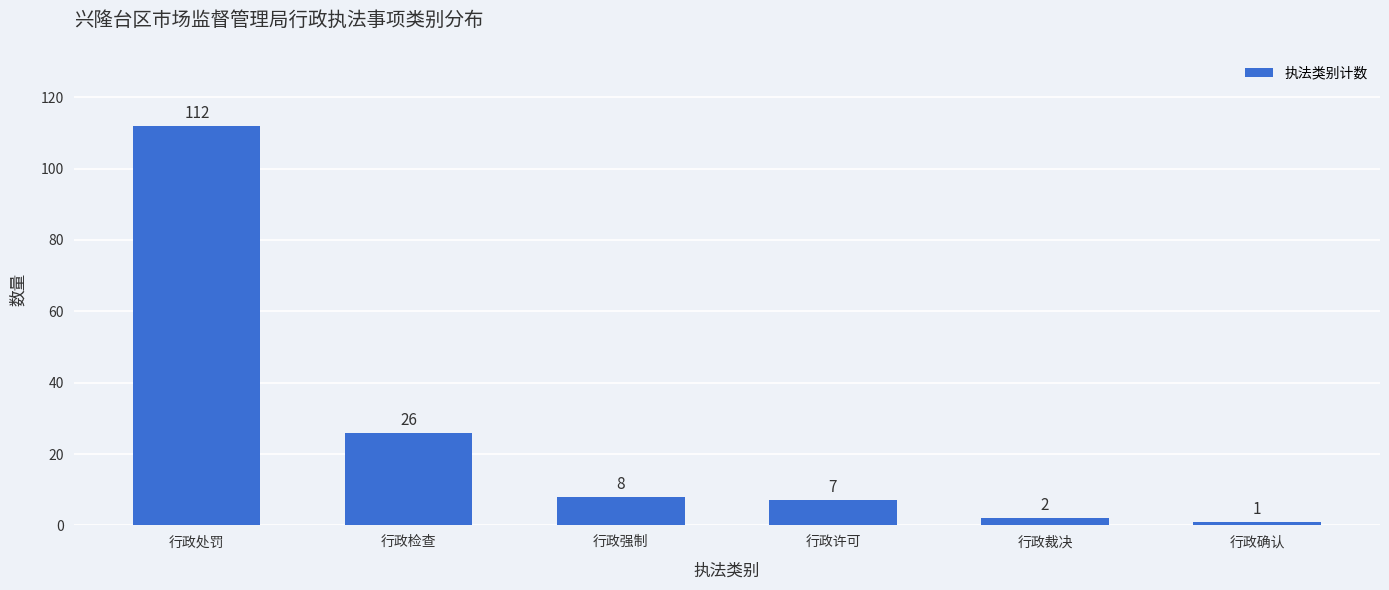

Reading left to right, extract all data points from this chart.

112	26	8	7	2	1